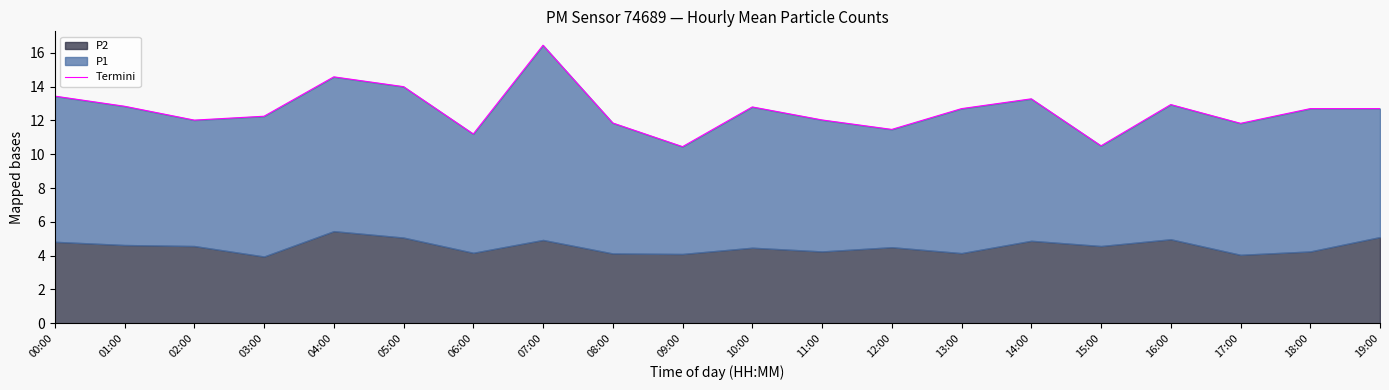

True or false: the data has more than 0 interior local peaks.

True